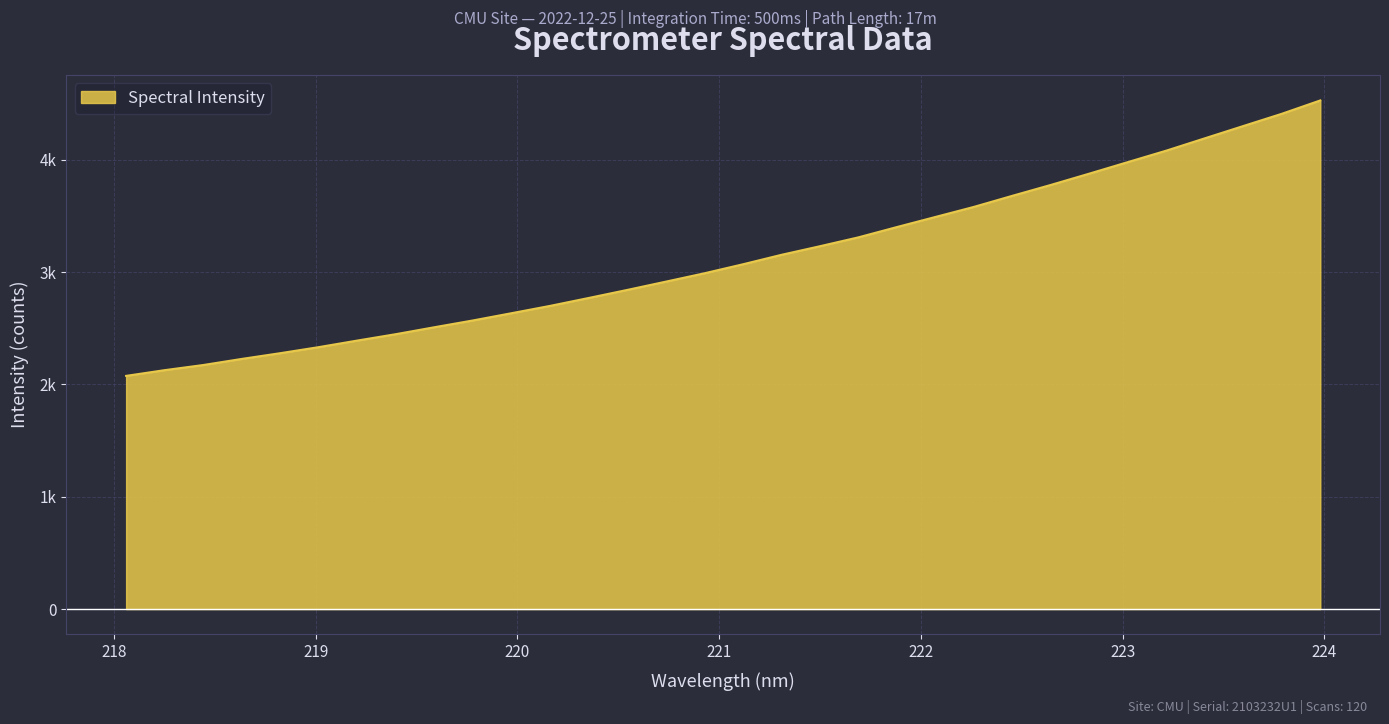

Does the chart display data point markers on the line(s)?

No